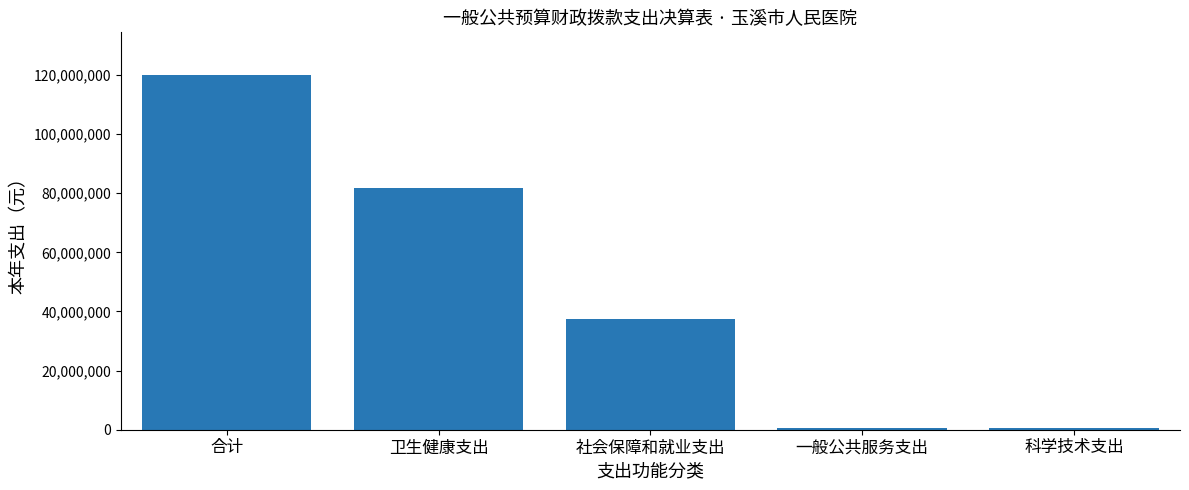

Approximately how many times larger is the value at 合计 compared to 社会保障和就业支出?

3.2